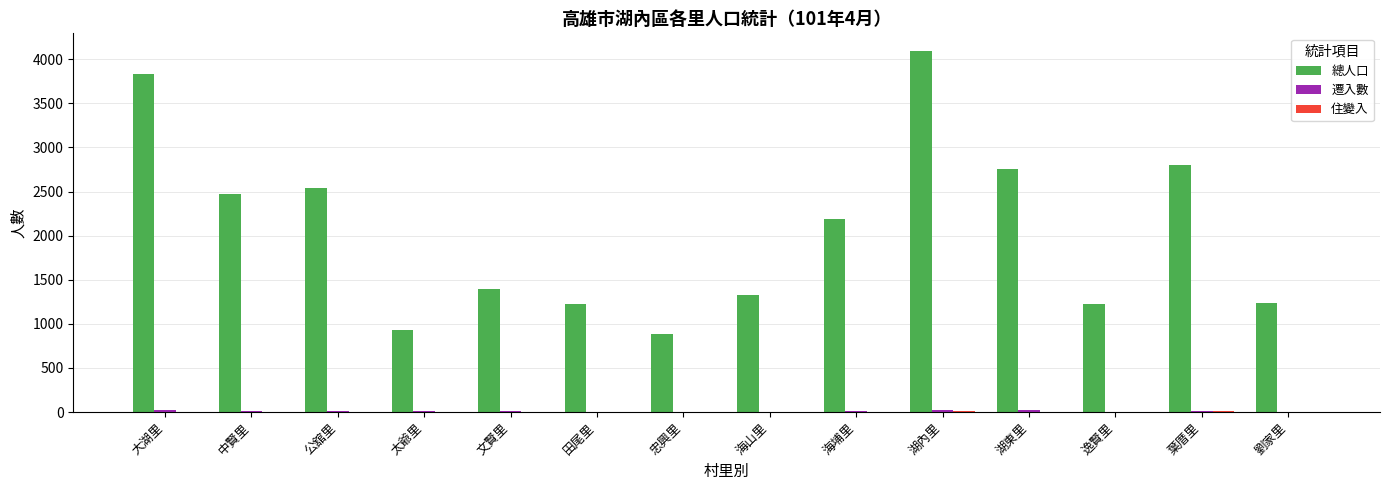

Which series has the largest total across all categories?

總人口